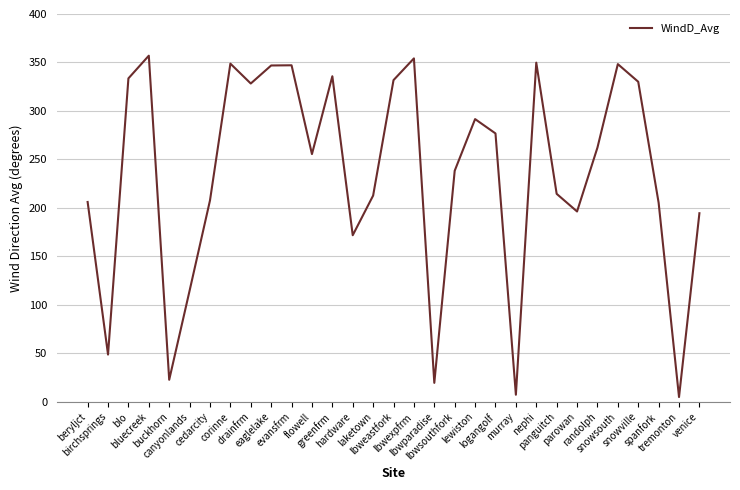

Read the value at lewiston.

291.6